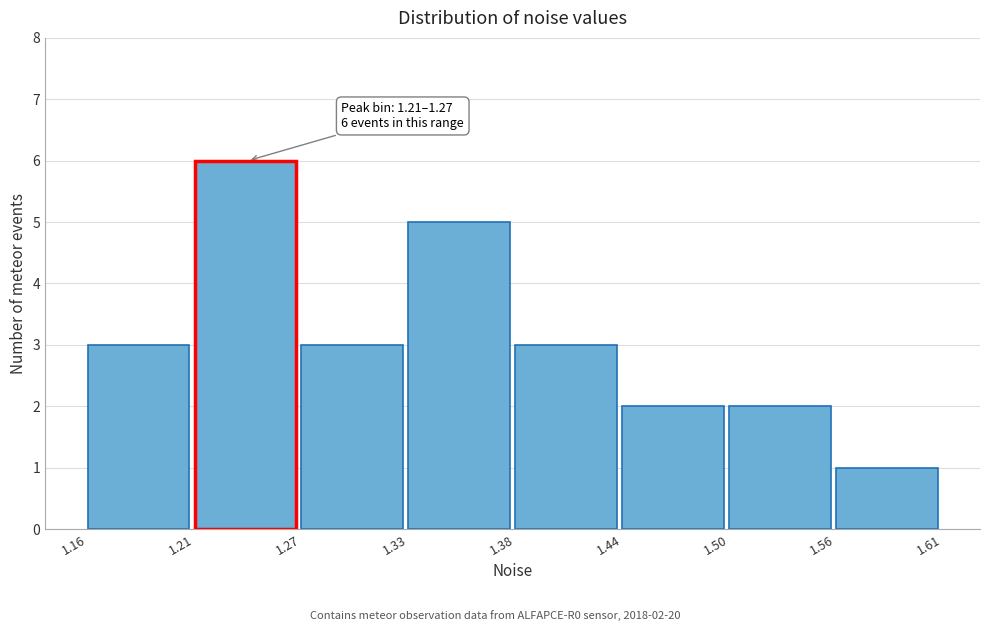

Which range on the x-axis has the tallest bar?

1.21 to 1.27